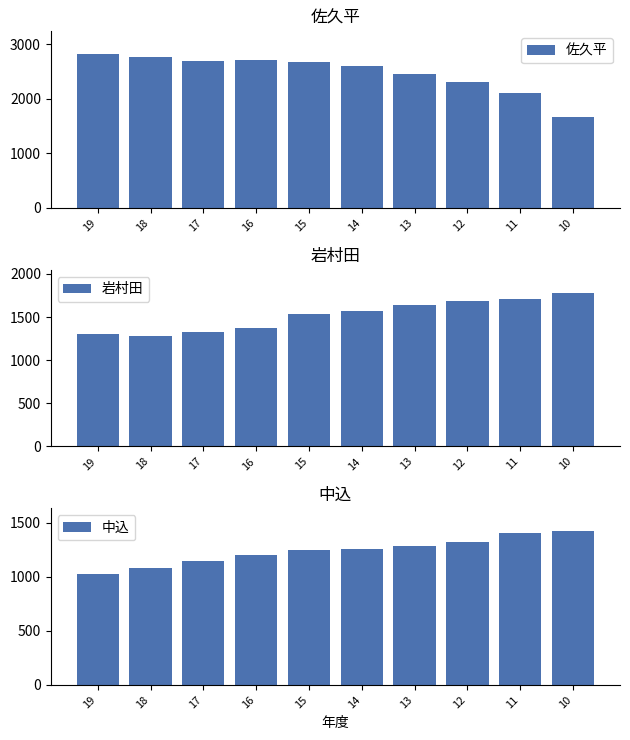

Where is 岩村田 nearest to the value 1529?

15